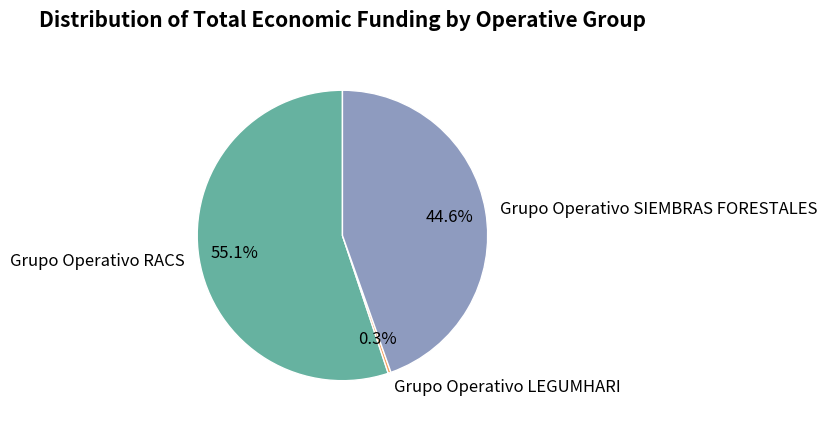

Does Grupo Operativo SIEMBRAS FORESTALES represent more than half of the total?

No